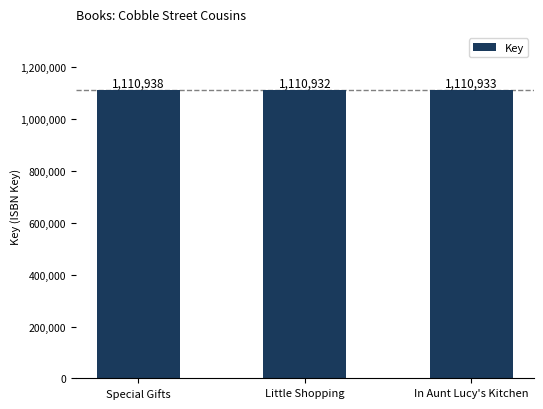

How many values are between 1110932 and 1110938?

3